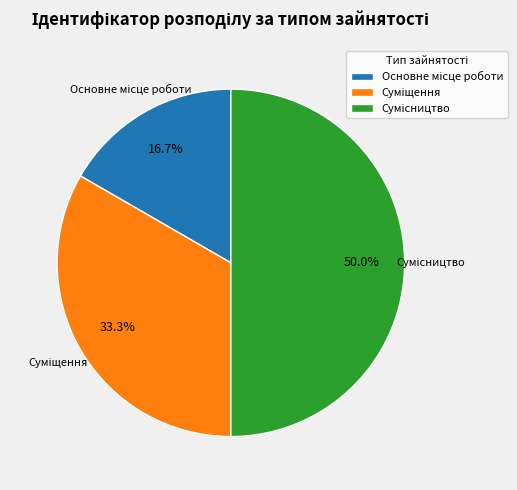

To the nearest percent, what is the difference between the Суміщення and Основне місце роботи slice percentages?

17%